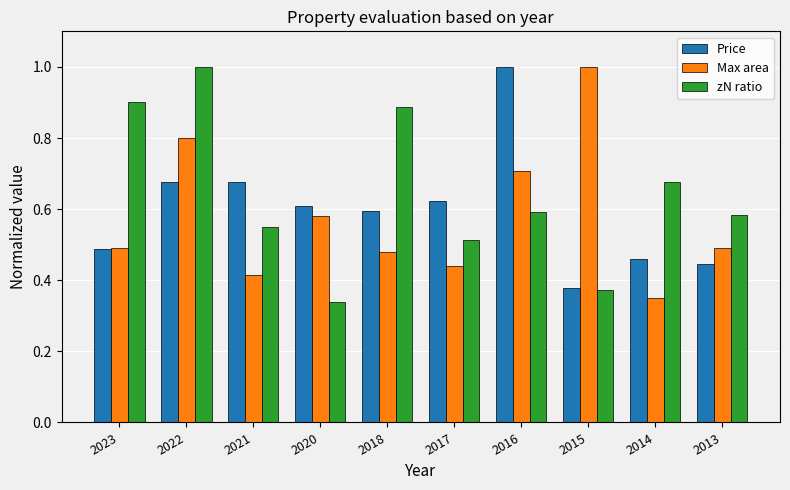

List the series in order of their overall mean, highest first.

zN ratio, Price, Max area